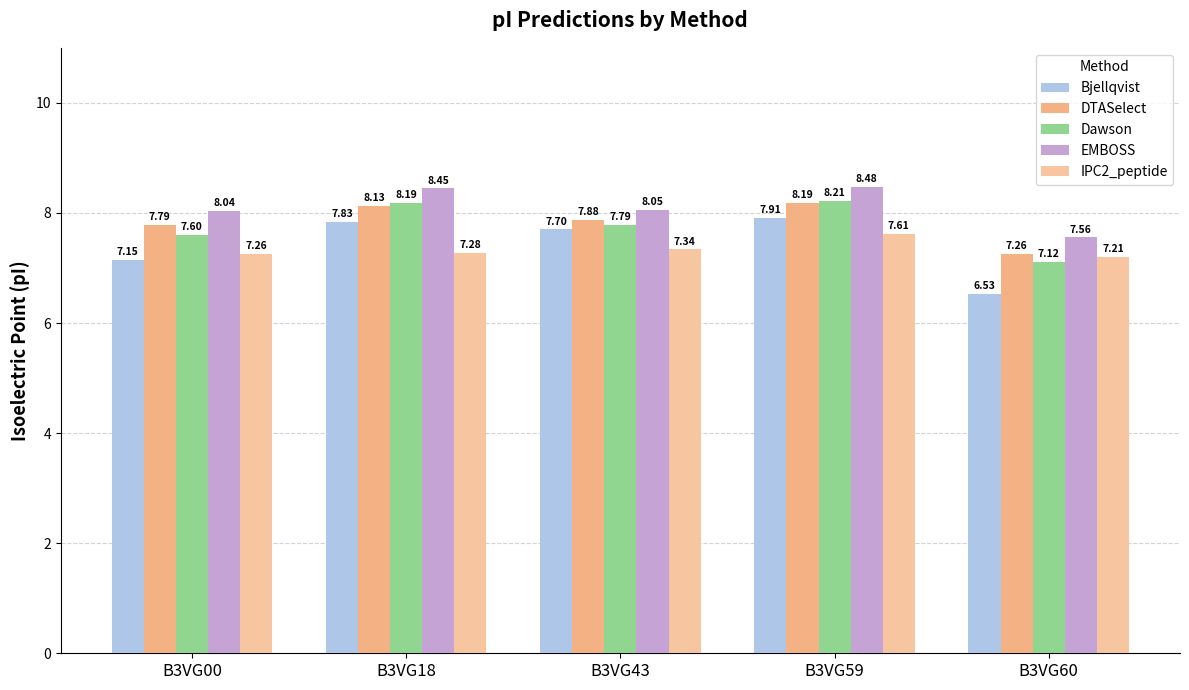

At how many categories does at least one series exceed 8?

4